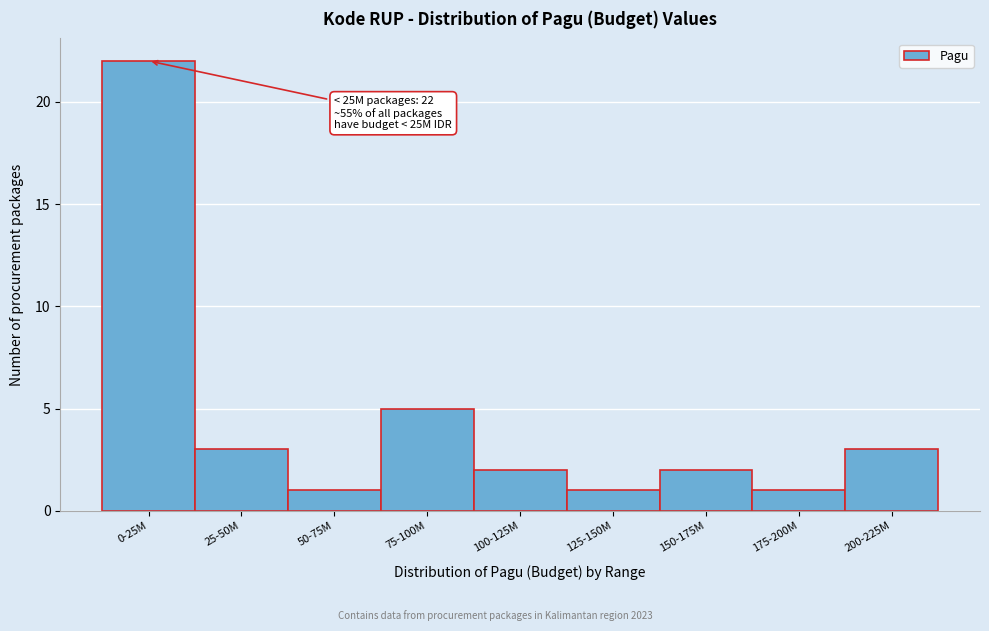

Reading right to left, list all the values displayed in this chart.

200-225M=3	175-200M=1	150-175M=2	125-150M=1	100-125M=2	75-100M=5	50-75M=1	25-50M=3	0-25M=22